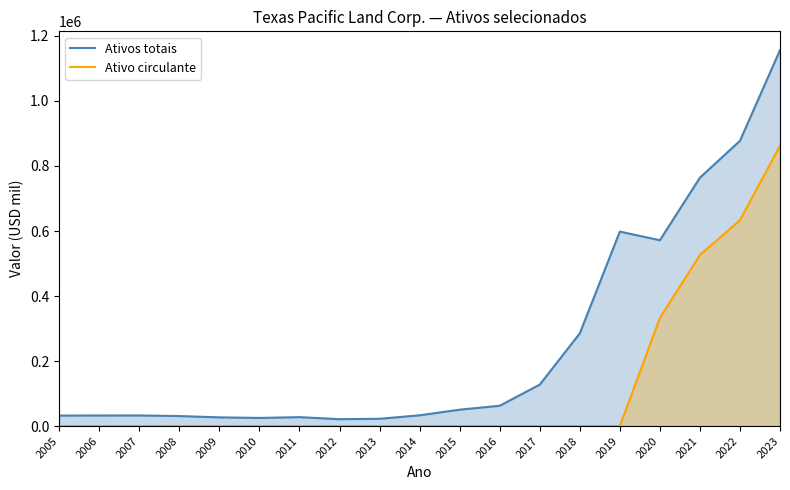

What is the spread (max minus min) of values at 2020?

239105